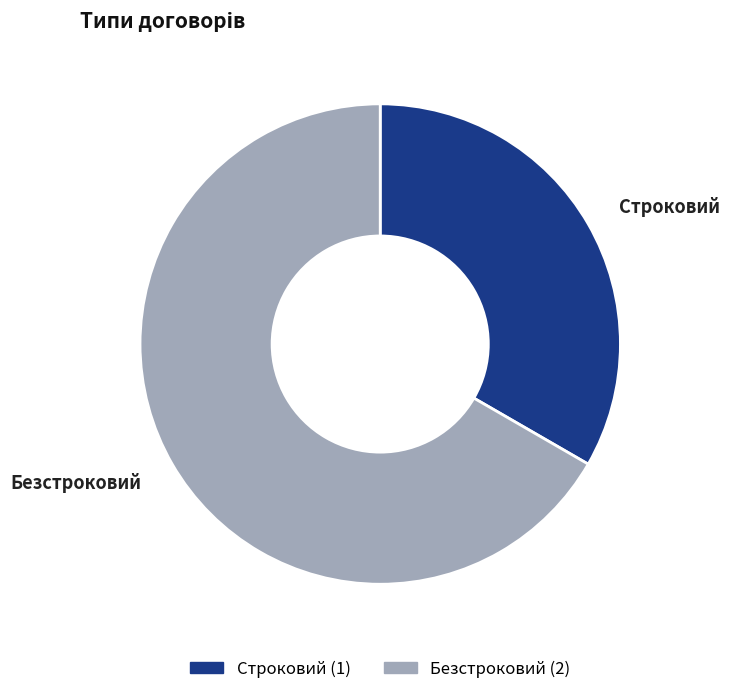

Which slice is the largest?

Безстроковий